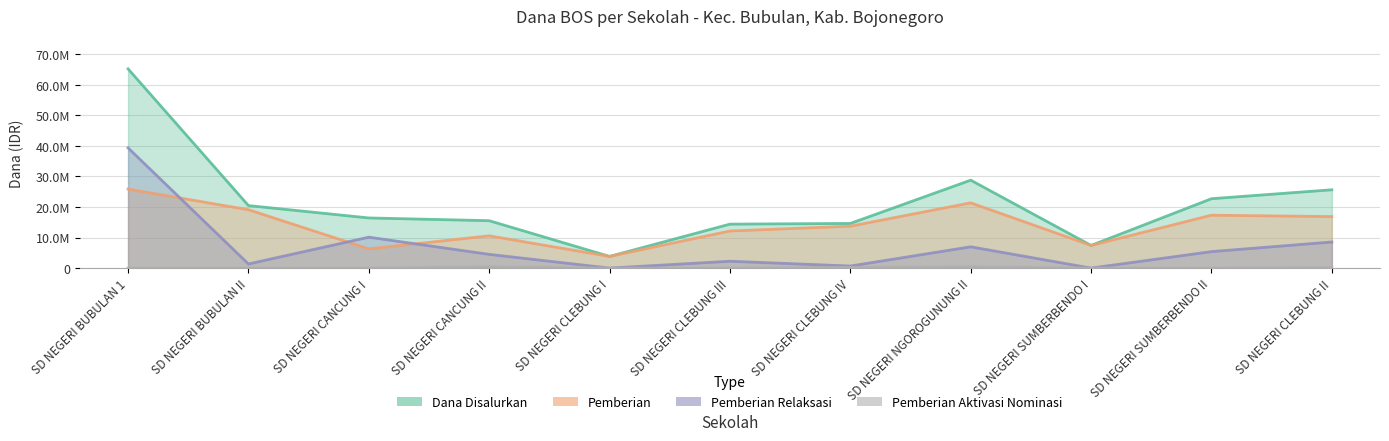

The Pemberian Aktivasi Nominasi series shows 277251 at SD NEGERI CANCUNG II. True or false?

False